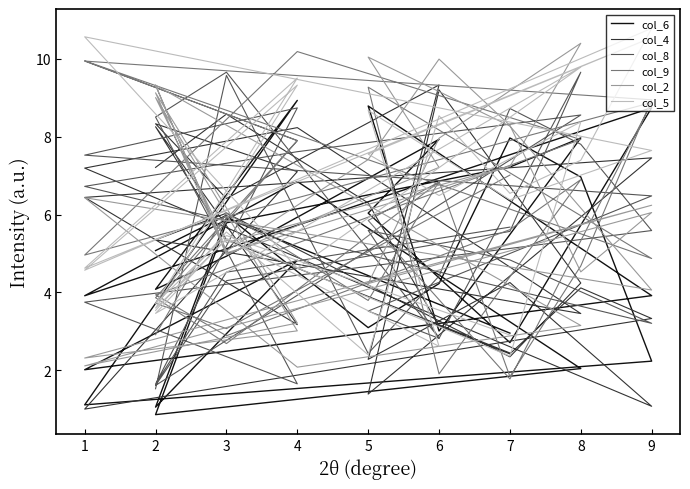

Is it true that col_2 equals 2.8 at 8?

False